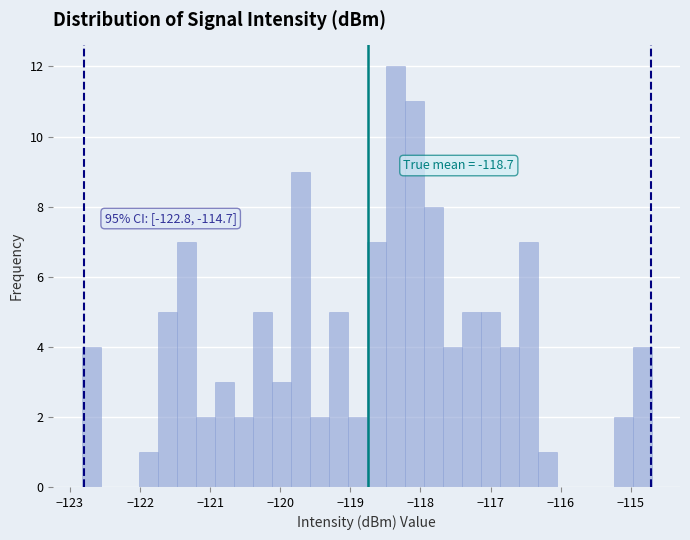

Read against the x-axis, roughly where is the centre of the tallest bar?

-118.4